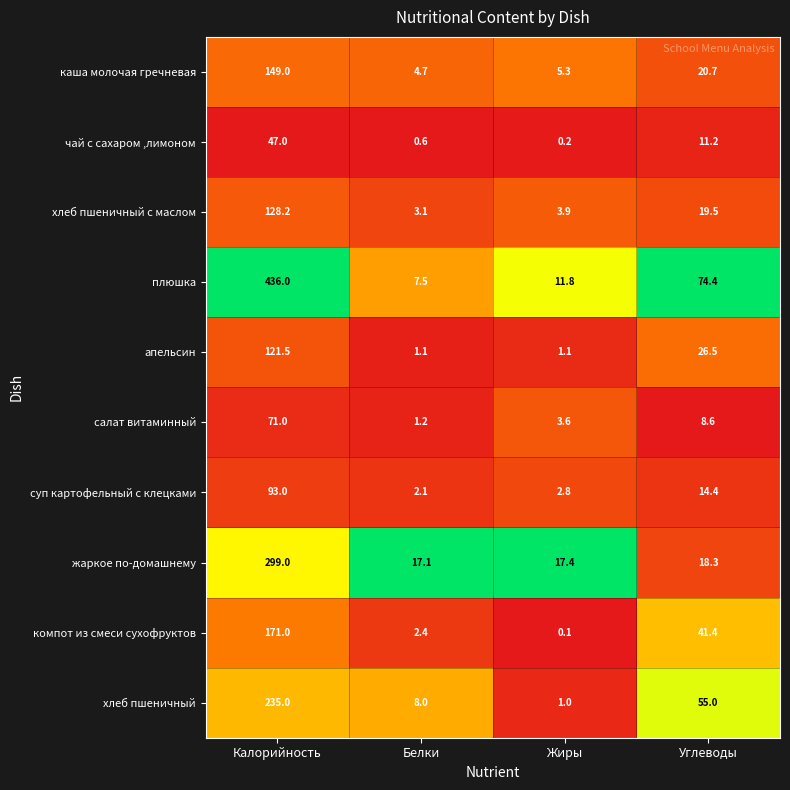

True or false: хлеб пшеничный has a value of 55.0 at Углеводы.

True